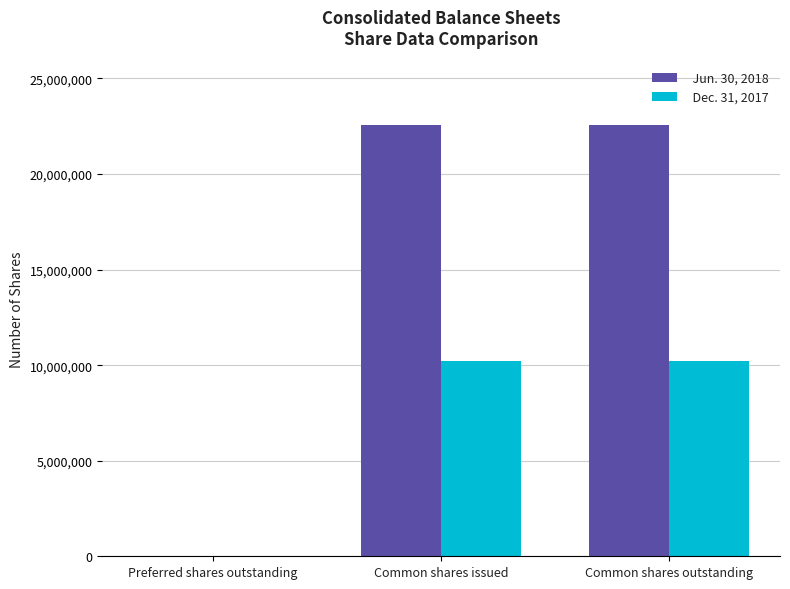

What is the approximate value of Dec. 31, 2017 at Preferred shares outstanding?

4935